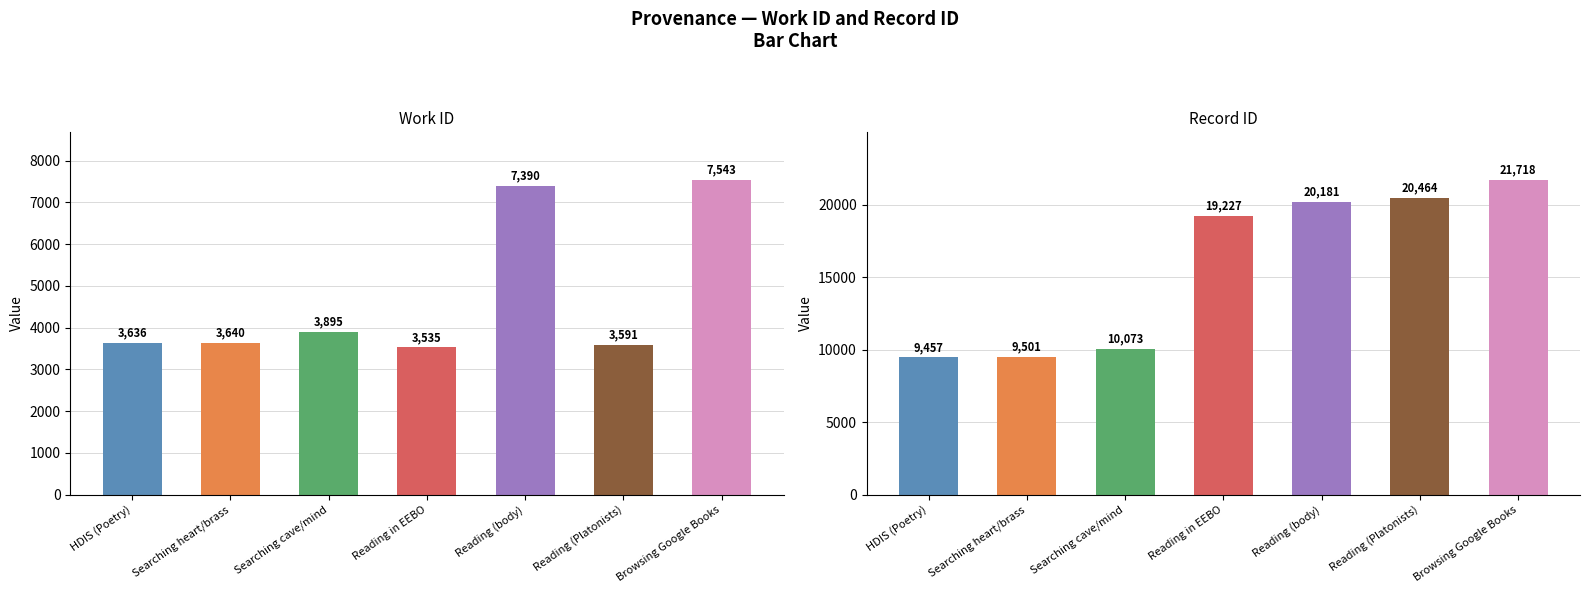

Is it true that id equals 9501 at Searching heart/brass?

True